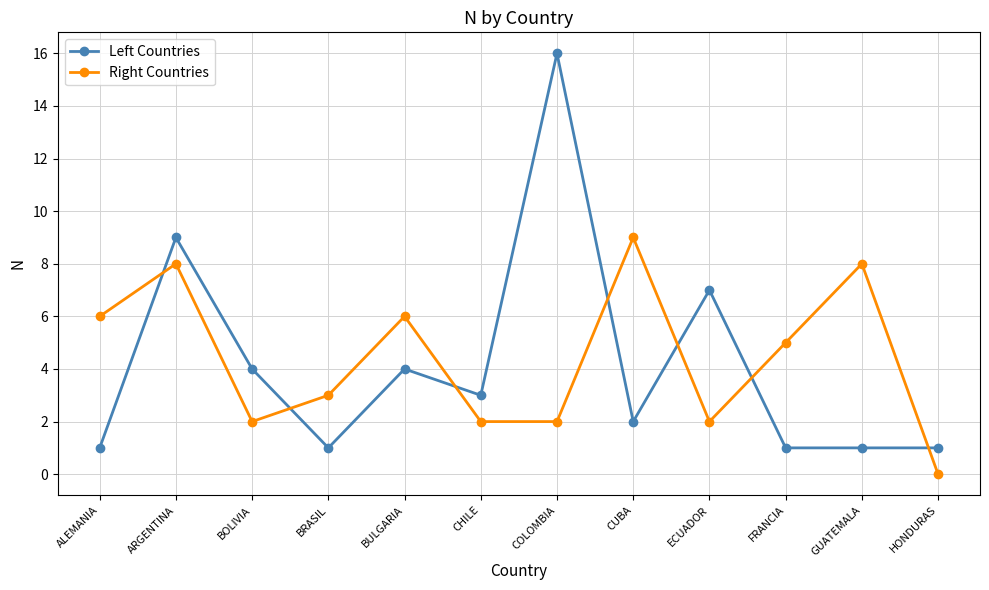

What is the label of the 11th point from the left?

GUATEMALA